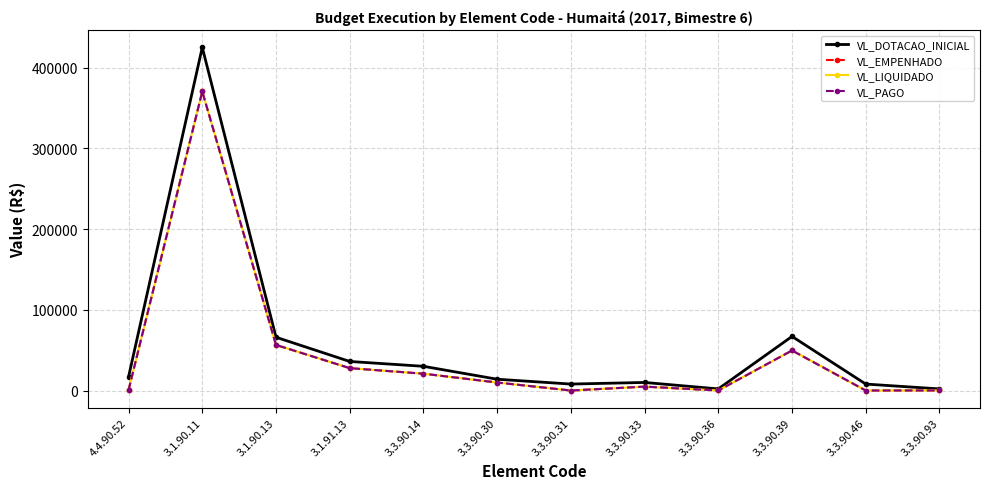

Which category has the highest value in the VL_DOTACAO_INICIAL series?

3.1.90.11